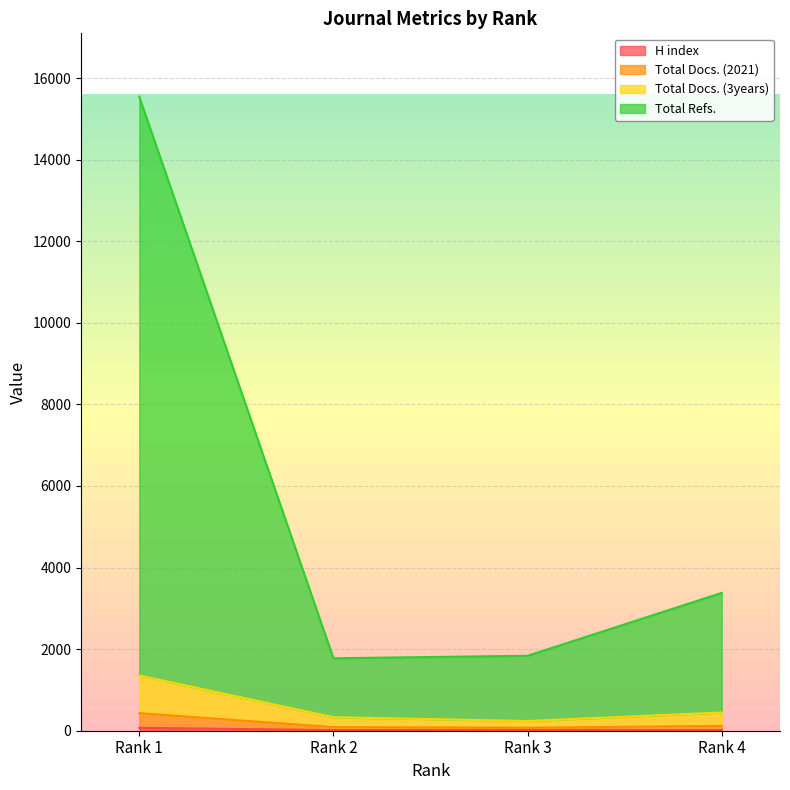

Which category has the highest value in the Total Docs. (2021) series?

Rank 1